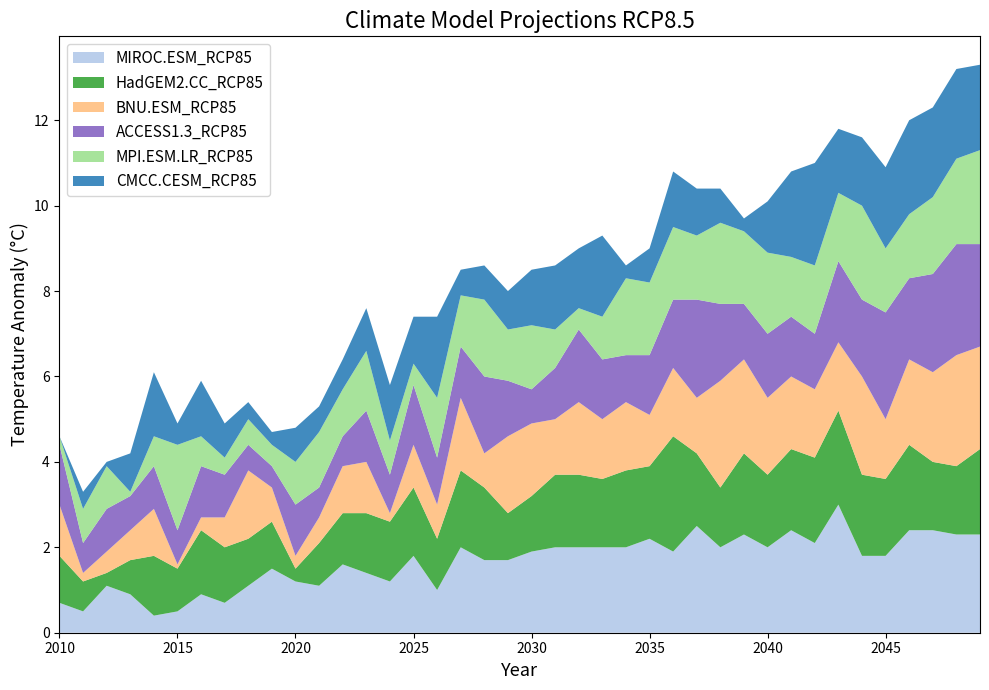

Reading right to left, transcribe all the data shown in this chart.

MIROC.ESM_RCP85: 2049=2.3	2048=2.3	2047=2.4	2046=2.4	2045=1.8	2044=1.8	2043=3.0	2042=2.1	2041=2.4	2040=2.0	2039=2.3	2038=2.0	2037=2.5	2036=1.9	2035=2.2	2034=2.0	2033=2.0	2032=2.0	2031=2.0	2030=1.9	2029=1.7	2028=1.7	2027=2.0	2026=1.0	2025=1.8	2024=1.2	2023=1.4	2022=1.6	2021=1.1	2020=1.2	2019=1.5	2018=1.1	2017=0.7	2016=0.9	2015=0.5	2014=0.4	2013=0.9	2012=1.1	2011=0.5	2010=0.7
HadGEM2.CC_RCP85: 2049=2.0	2048=1.6	2047=1.6	2046=2.0	2045=1.8	2044=1.9	2043=2.2	2042=2.0	2041=1.9	2040=1.7	2039=1.9	2038=1.4	2037=1.7	2036=2.7	2035=1.7	2034=1.8	2033=1.6	2032=1.7	2031=1.7	2030=1.3	2029=1.1	2028=1.7	2027=1.8	2026=1.2	2025=1.6	2024=1.4	2023=1.4	2022=1.2	2021=1.0	2020=0.3	2019=1.1	2018=1.1	2017=1.3	2016=1.5	2015=1.0	2014=1.4	2013=0.8	2012=0.3	2011=0.7	2010=1.1
BNU.ESM_RCP85: 2049=2.4	2048=2.6	2047=2.1	2046=2.0	2045=1.4	2044=2.3	2043=1.6	2042=1.6	2041=1.7	2040=1.8	2039=2.2	2038=2.5	2037=1.3	2036=1.6	2035=1.2	2034=1.6	2033=1.4	2032=1.7	2031=1.3	2030=1.7	2029=1.8	2028=0.8	2027=1.7	2026=0.8	2025=1.0	2024=0.2	2023=1.2	2022=1.1	2021=0.6	2020=0.3	2019=0.8	2018=1.6	2017=0.7	2016=0.3	2015=0.1	2014=1.1	2013=0.7	2012=0.5	2011=0.2	2010=1.2
ACCESS1.3_RCP85: 2049=2.4	2048=2.6	2047=2.3	2046=1.9	2045=2.5	2044=1.8	2043=1.9	2042=1.3	2041=1.4	2040=1.5	2039=1.3	2038=1.8	2037=2.3	2036=1.6	2035=1.4	2034=1.1	2033=1.4	2032=1.7	2031=1.2	2030=0.8	2029=1.3	2028=1.8	2027=1.2	2026=1.1	2025=1.4	2024=0.9	2023=1.2	2022=0.7	2021=0.7	2020=1.2	2019=0.5	2018=0.6	2017=1.0	2016=1.2	2015=0.8	2014=1.0	2013=0.8	2012=1.0	2011=0.7	2010=1.4
MPI.ESM.LR_RCP85: 2049=2.2	2048=2.0	2047=1.8	2046=1.5	2045=1.5	2044=2.2	2043=1.6	2042=1.6	2041=1.4	2040=1.9	2039=1.7	2038=1.9	2037=1.5	2036=1.7	2035=1.7	2034=1.8	2033=1.0	2032=0.5	2031=0.9	2030=1.5	2029=1.2	2028=1.8	2027=1.2	2026=1.4	2025=0.5	2024=0.8	2023=1.4	2022=1.1	2021=1.3	2020=1.0	2019=0.5	2018=0.6	2017=0.4	2016=0.7	2015=2.0	2014=0.7	2013=0.1	2012=1.0	2011=0.8	2010=0.2
CMCC.CESM_RCP85: 2049=2.0	2048=2.1	2047=2.1	2046=2.2	2045=1.9	2044=1.6	2043=1.5	2042=2.4	2041=2.0	2040=1.2	2039=0.3	2038=0.8	2037=1.1	2036=1.3	2035=0.8	2034=0.3	2033=1.9	2032=1.4	2031=1.5	2030=1.3	2029=0.9	2028=0.8	2027=0.6	2026=1.9	2025=1.1	2024=1.3	2023=1.0	2022=0.7	2021=0.6	2020=0.8	2019=0.3	2018=0.4	2017=0.8	2016=1.3	2015=0.5	2014=1.5	2013=0.9	2012=0.1	2011=0.4	2010=0.0